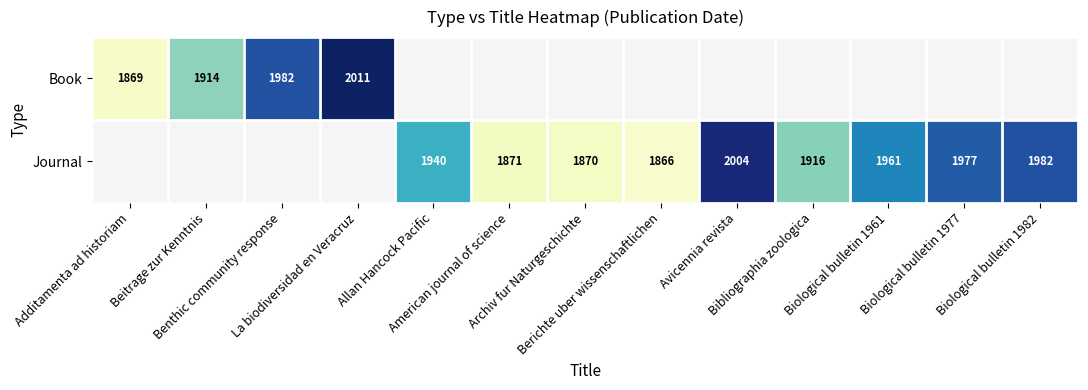

At which label is Book closest to 1940?

Beitrage zur Kenntnis